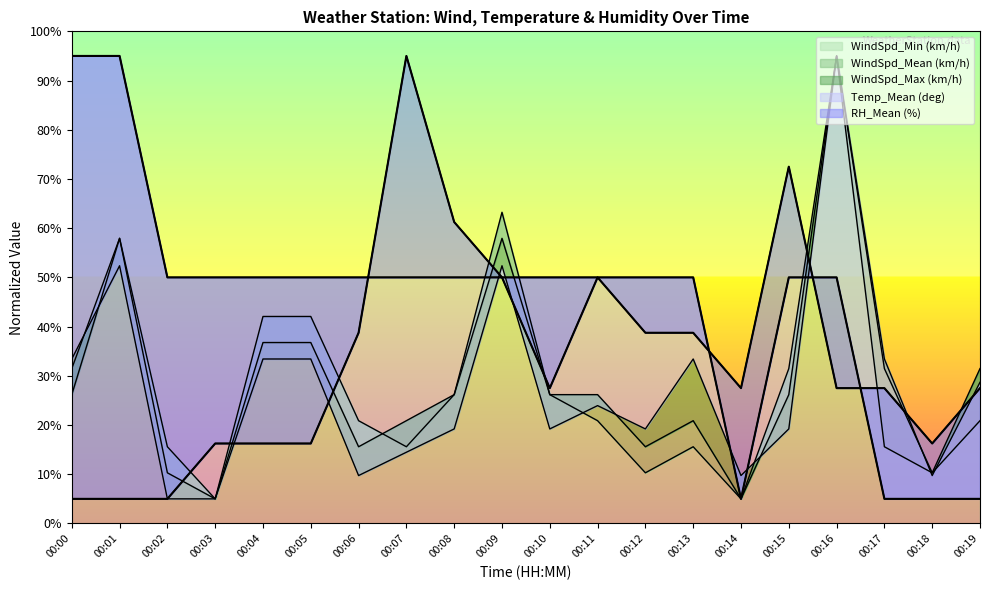

How many lines are shown in the chart?

5